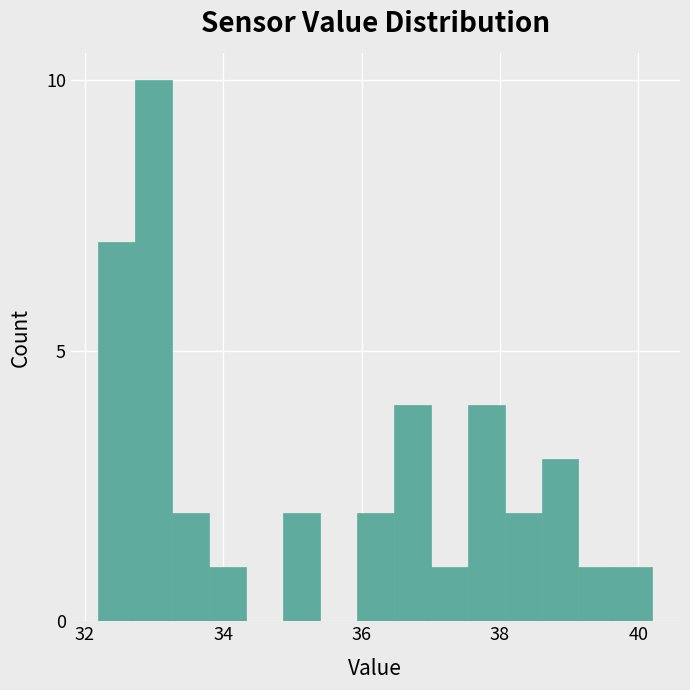

Around what value on the x-axis is the tallest bar? Give the approximate position of its centre, as read against the axis.

33.0